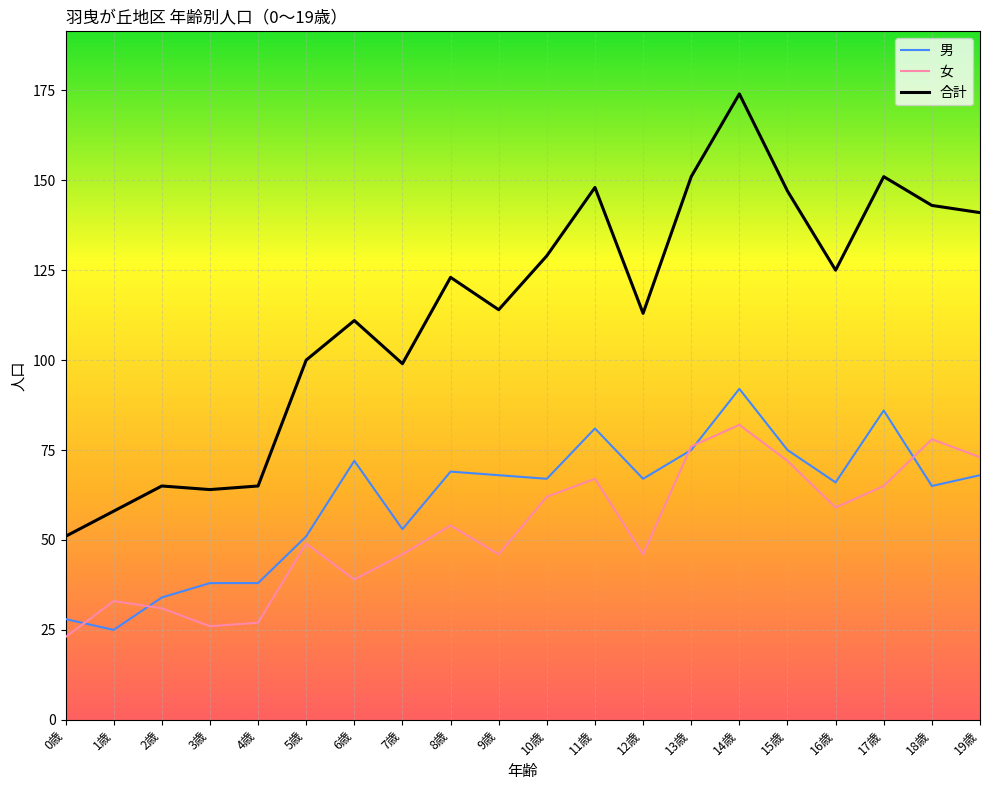

What is the maximum value shown in the chart?

174